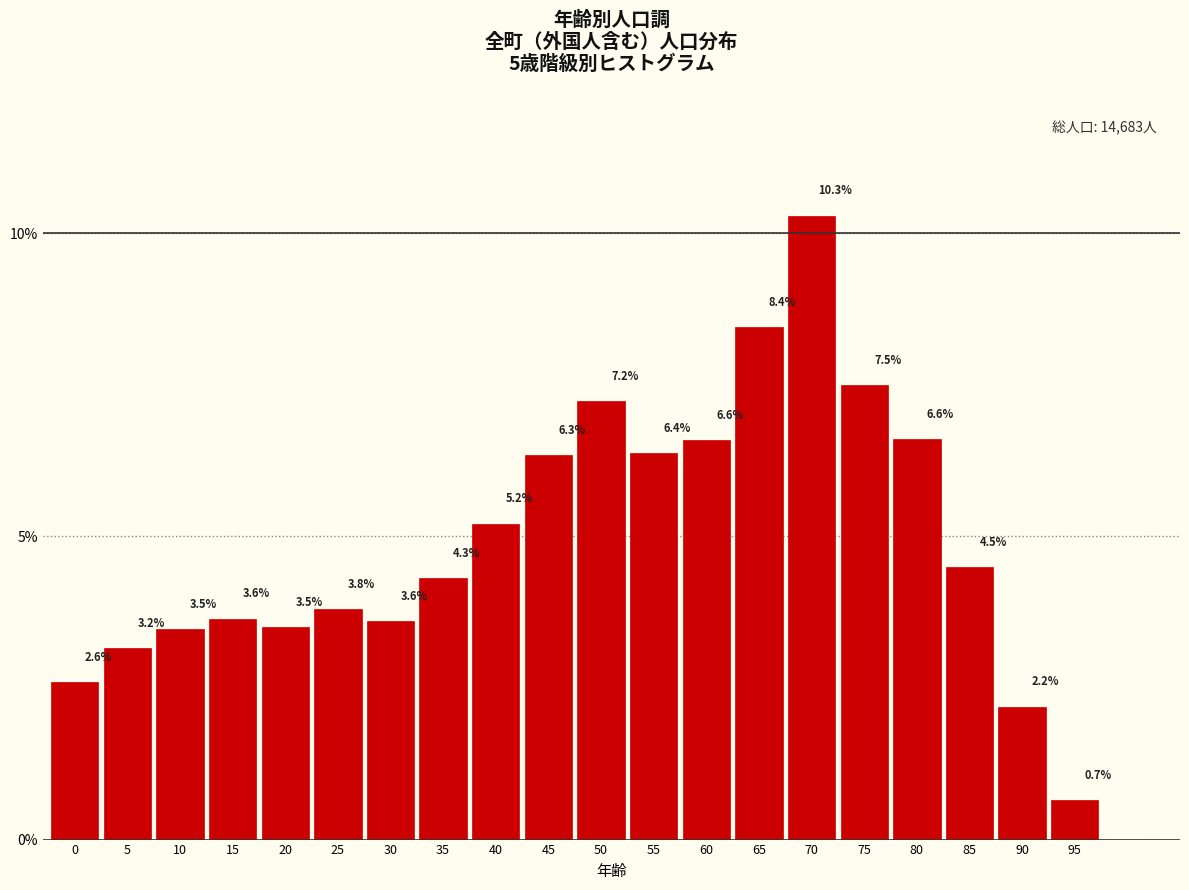

Reading left to right, transcribe all the data shown in this chart.

2.6	3.2	3.5	3.6	3.5	3.8	3.6	4.3	5.2	6.3	7.2	6.4	6.6	8.4	10.3	7.5	6.6	4.5	2.2	0.7